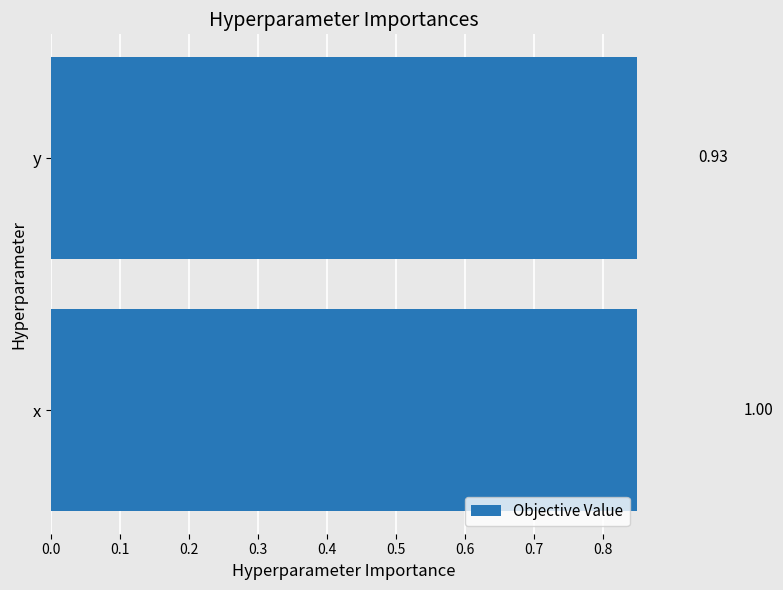

What is the average value?

1.0